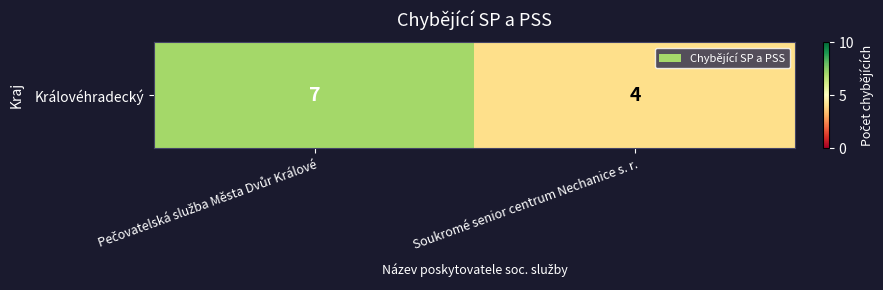

What is the difference between the maximum and minimum values?

3